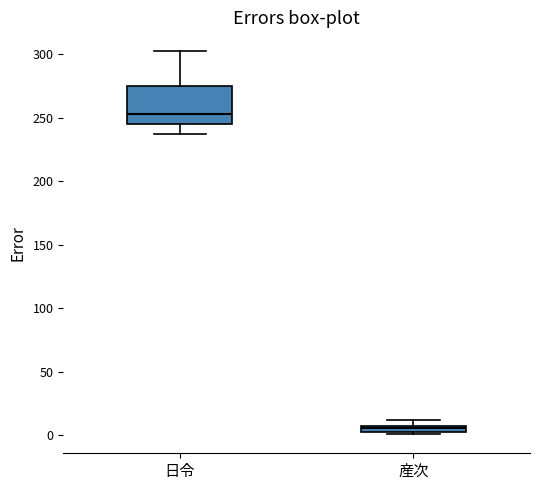

Comparing the boxes themselves (not the whiskers), which one is the tallest?

日令